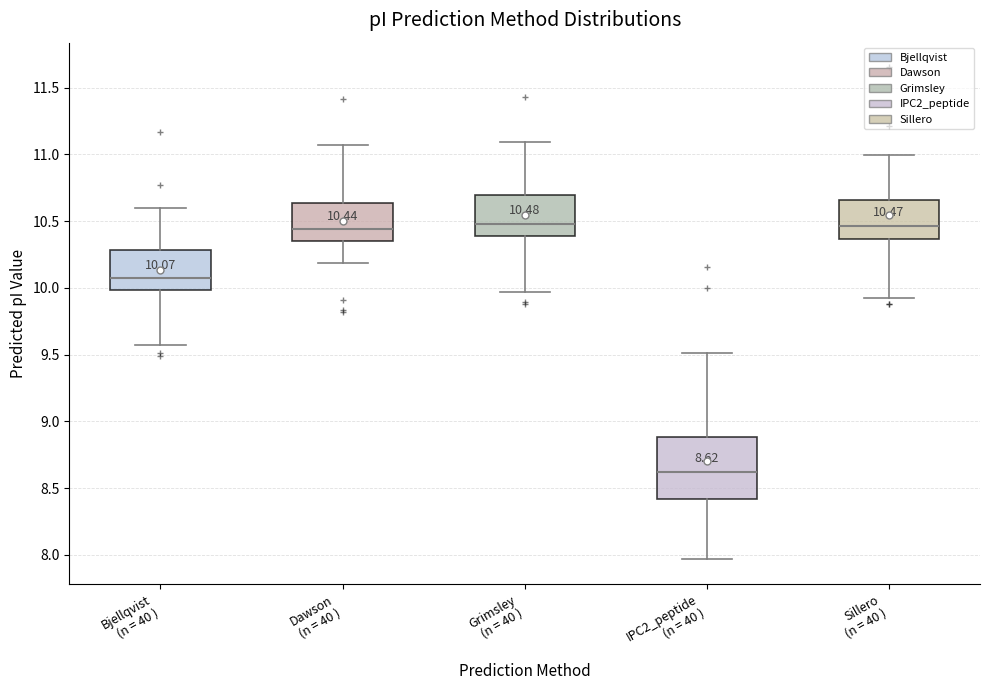

Which box is the tallest, from its lower edge to its upper edge?

IPC2_peptide (n = 40 )